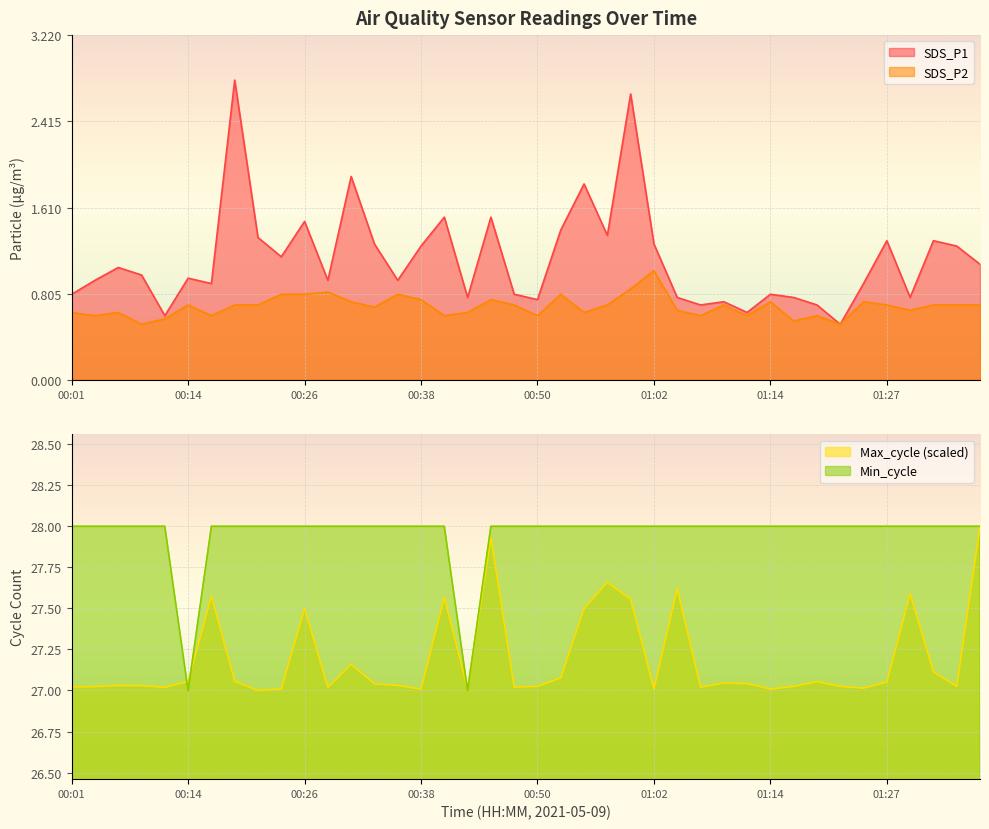

What is the spread (max minus min) of values at 00:01?

27.4